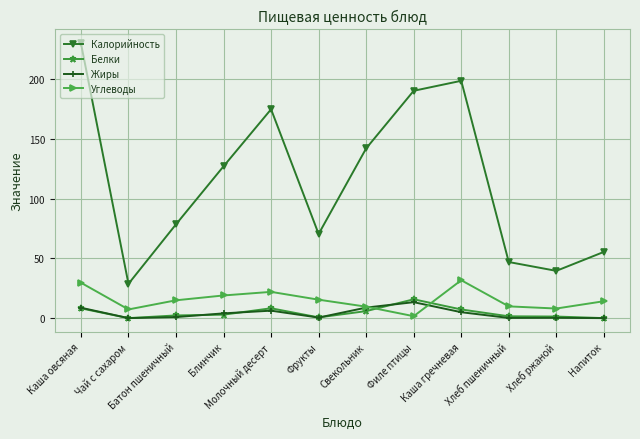

What position from the right is Чай с сахаром?

11